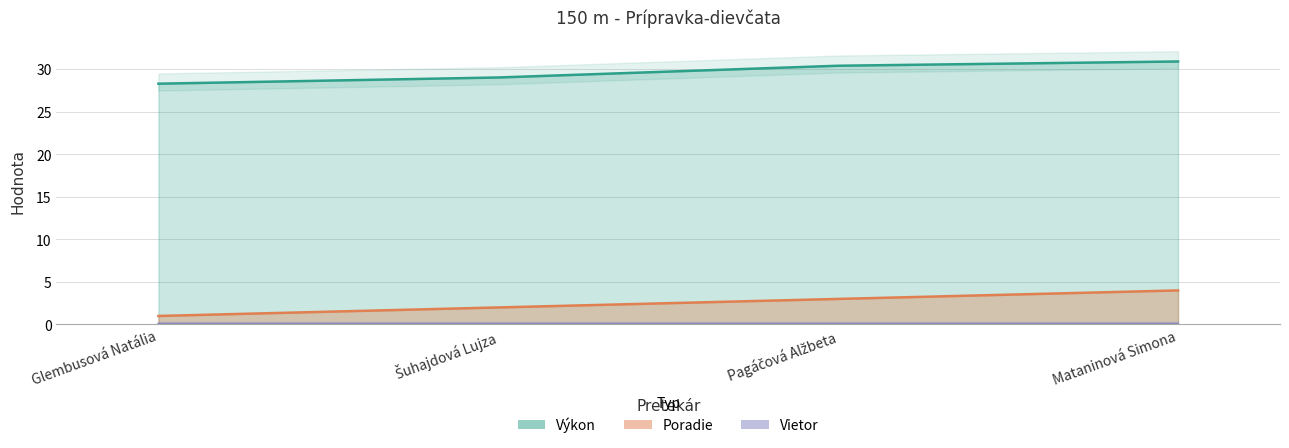

Count the Poradie values in the range 2 to 4.

3